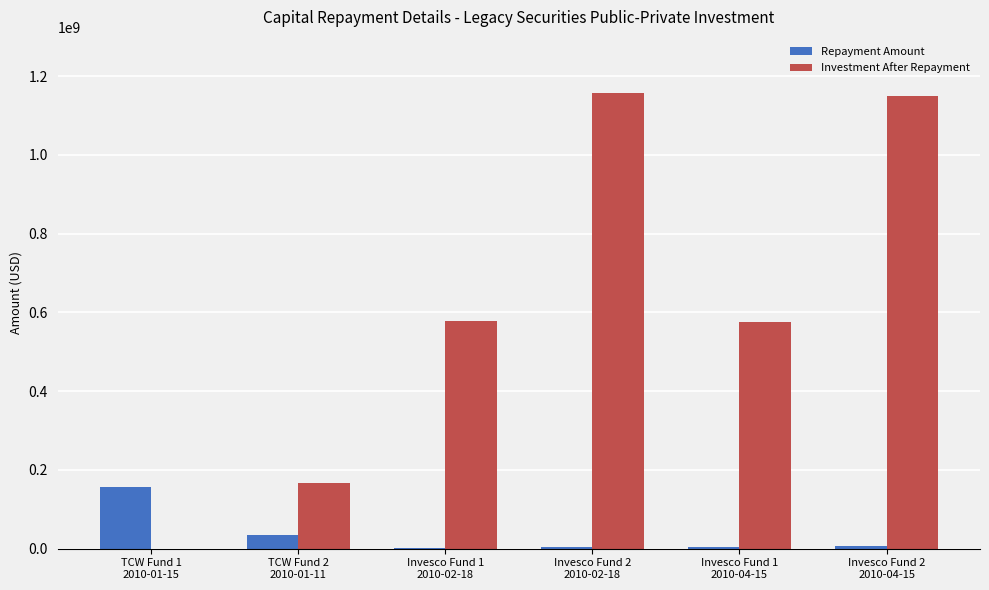

What is the sum of all Investment After Repayment values?

3626494236.9